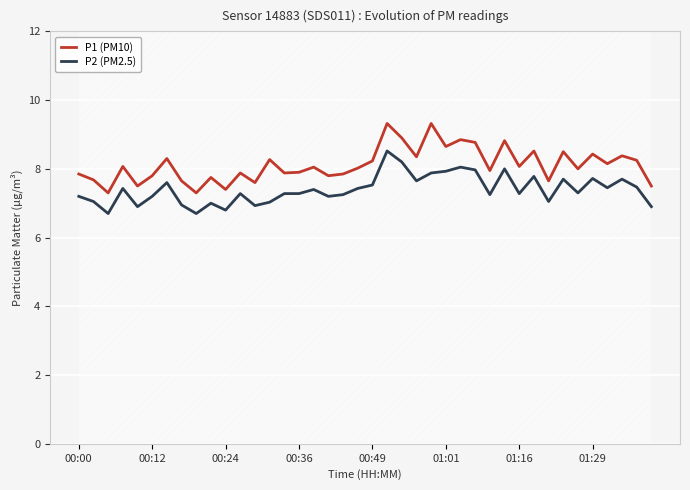

What is the difference between the maximum and second lowest values in the P2 (PM2.5) series?

1.8